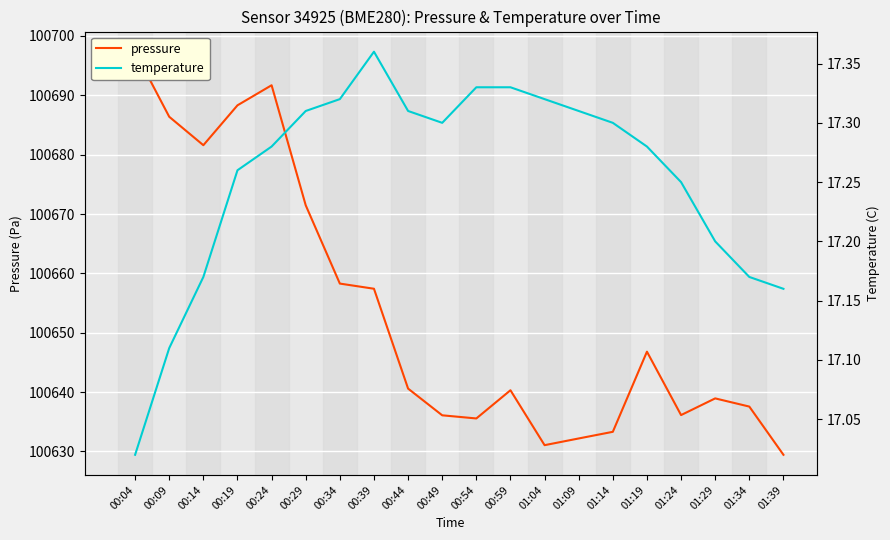

What is the sum of all temperature values?

345.1